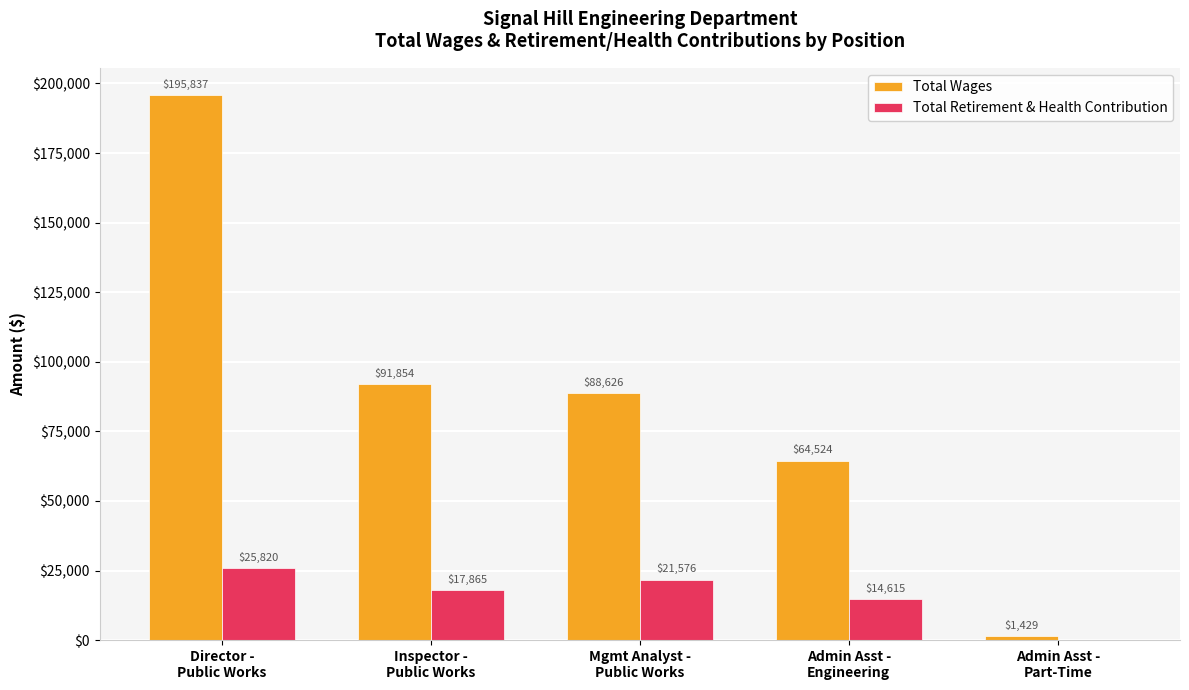

What is the maximum value shown in the chart?

195837